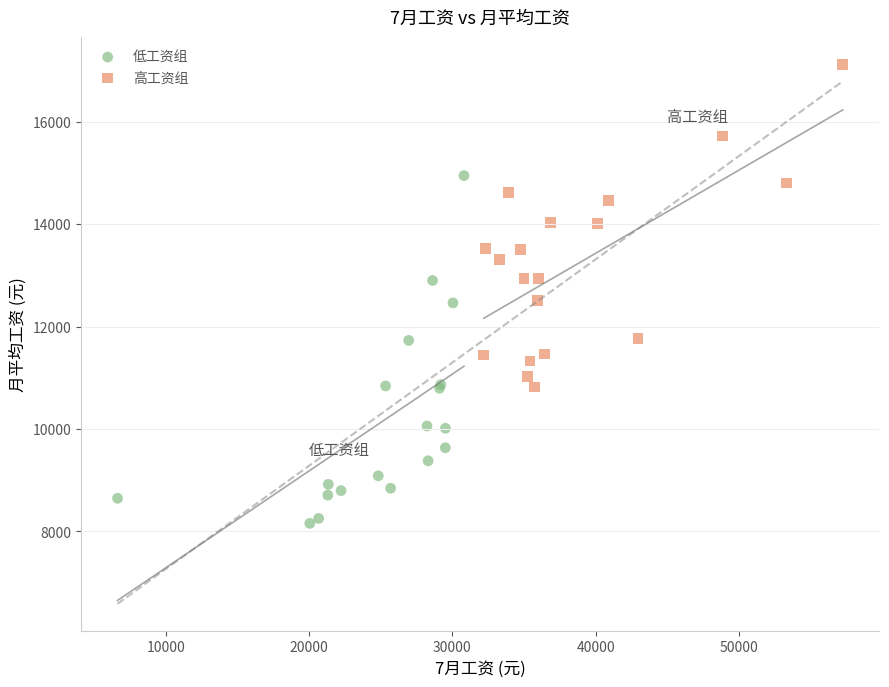

Which series reaches the minimum Y coordinate?

低工资组